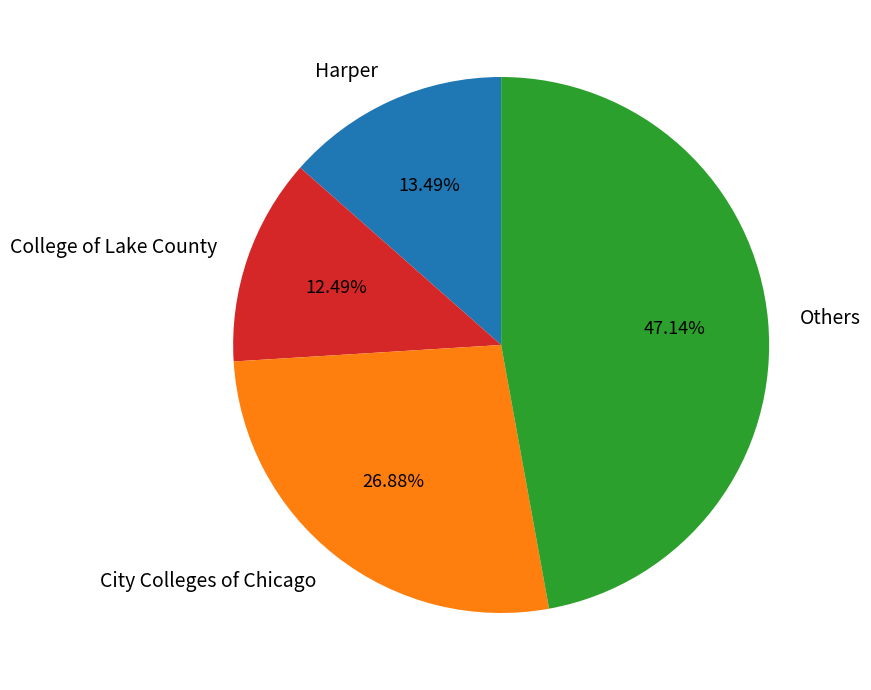

Count the number of slices in the pie.

4